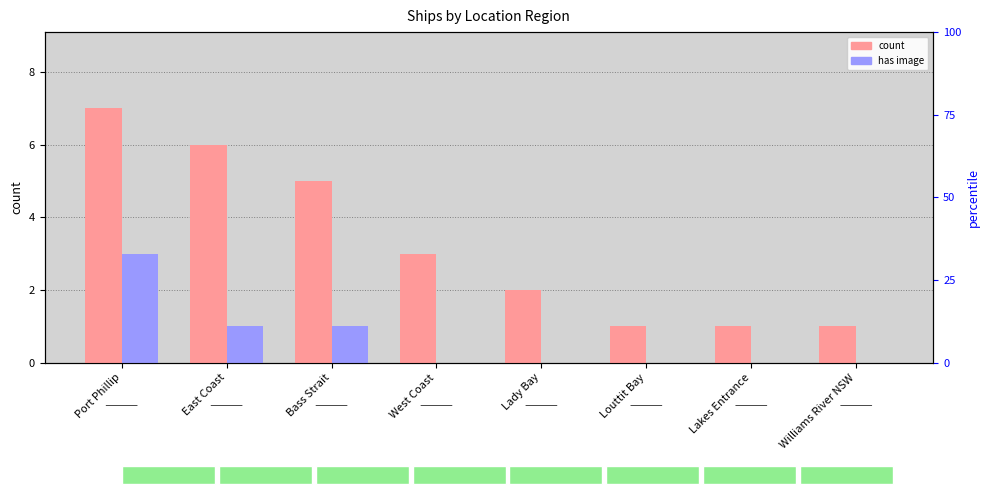

List the series in order of their peak value, highest first.

count, has image